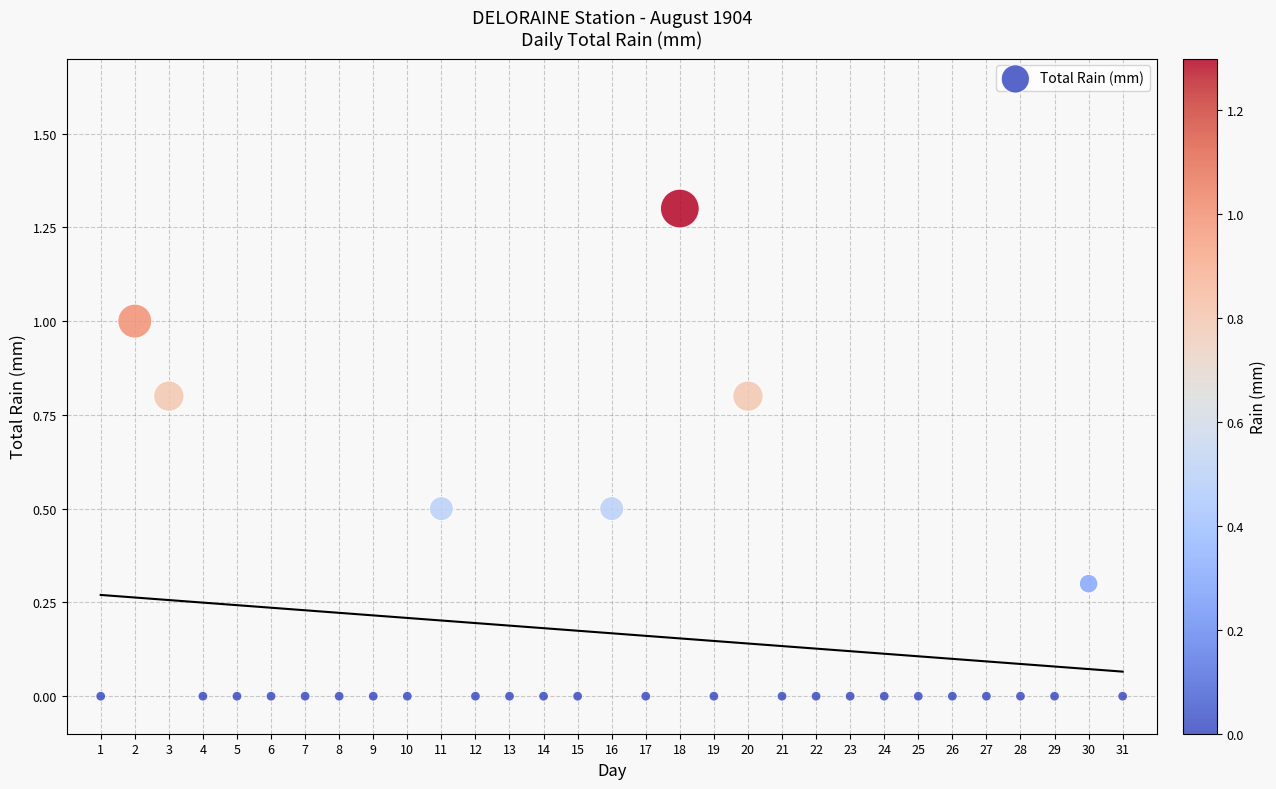

What is the range of X values (max minus min)?

30.0